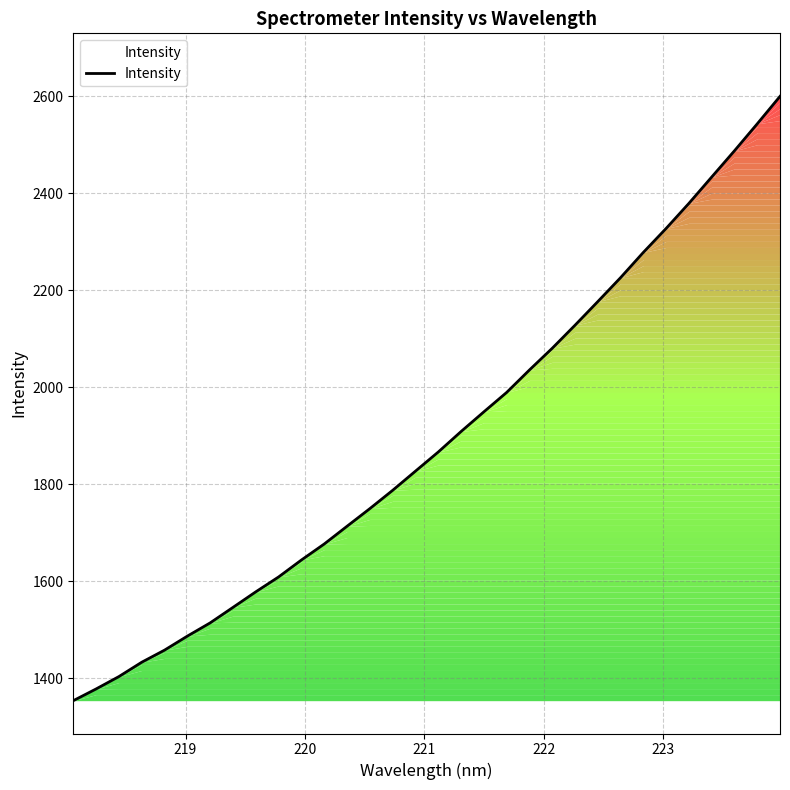

What is the smallest value displayed?

1353.6